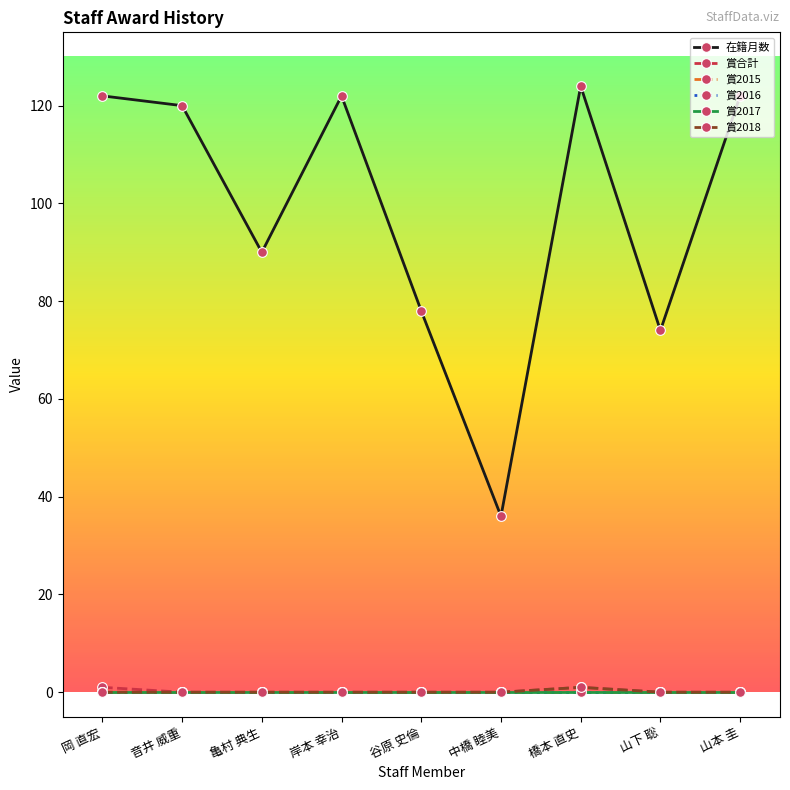

What is the label of the 1st point from the left?

岡 直宏